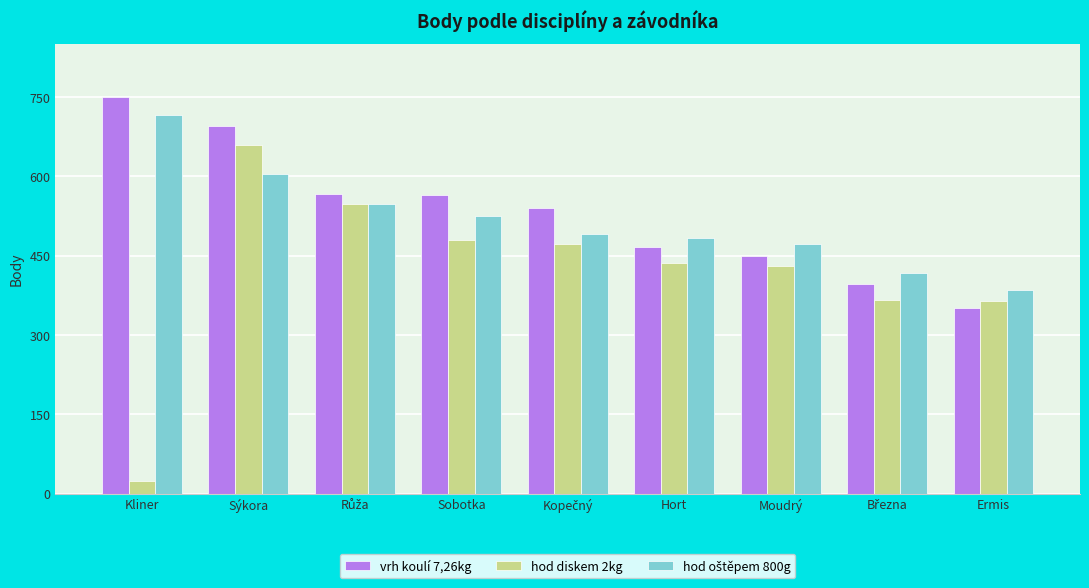

What is the label of the 2nd bar from the left?

Sýkora